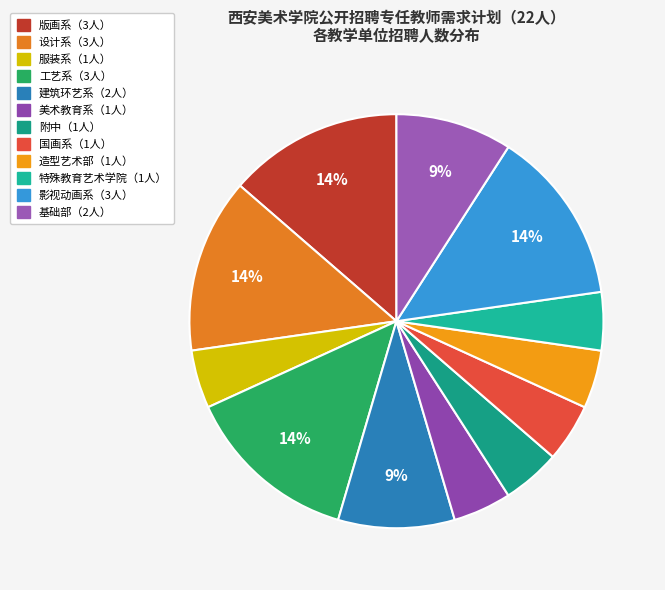

Count the number of slices in the pie.

12